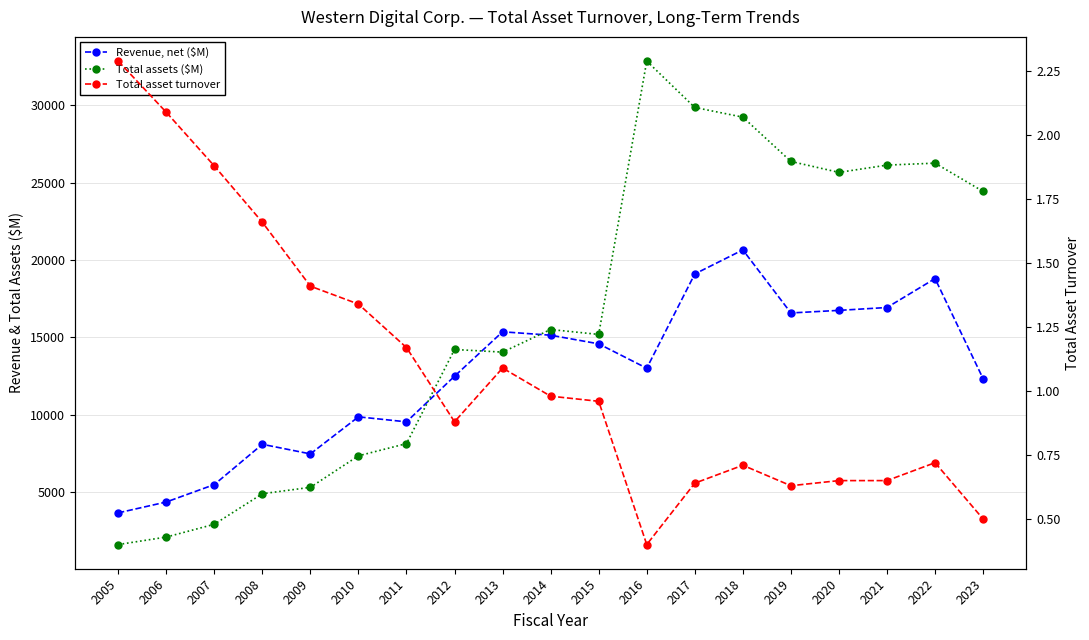

True or false: Total asset turnover and Revenue, net ($M) intersect in this chart.

False